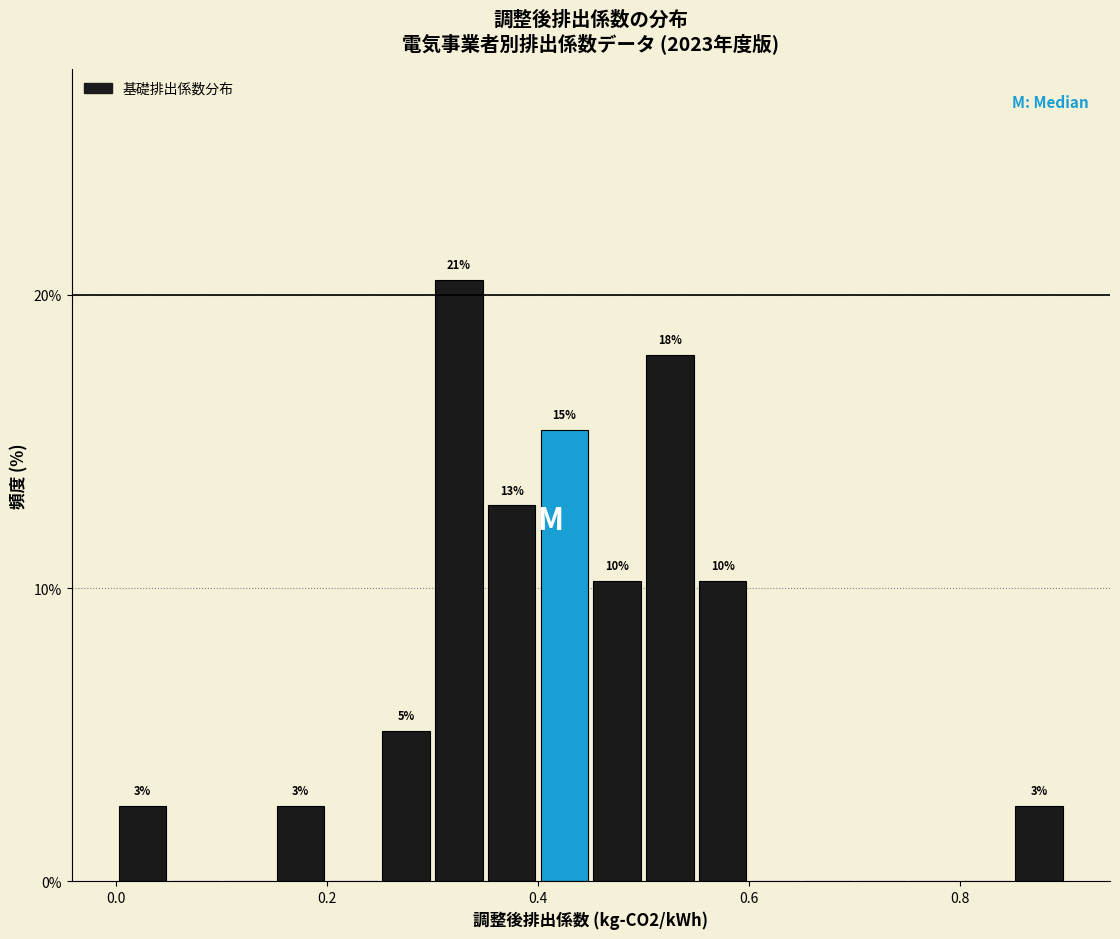

Read against the x-axis, roughly where is the centre of the tallest bar?

0.32